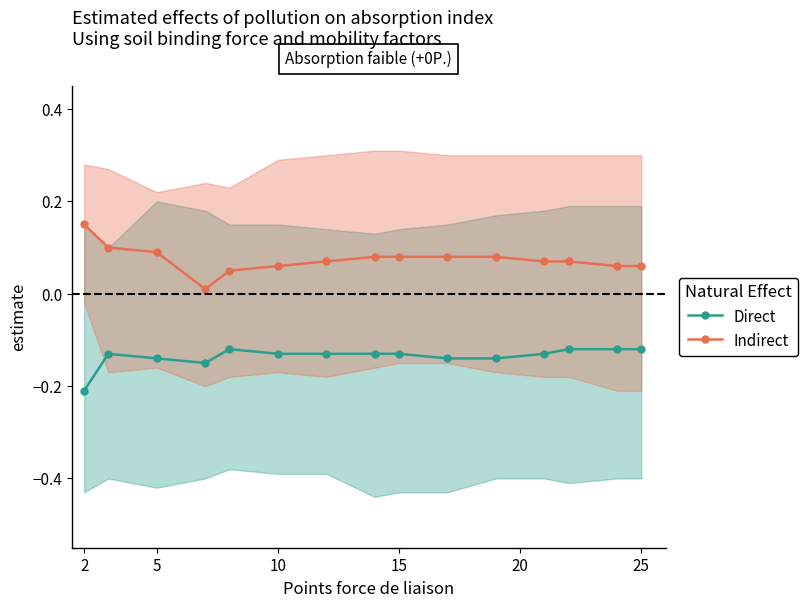

Which category has the highest value in the Indirect series?

2